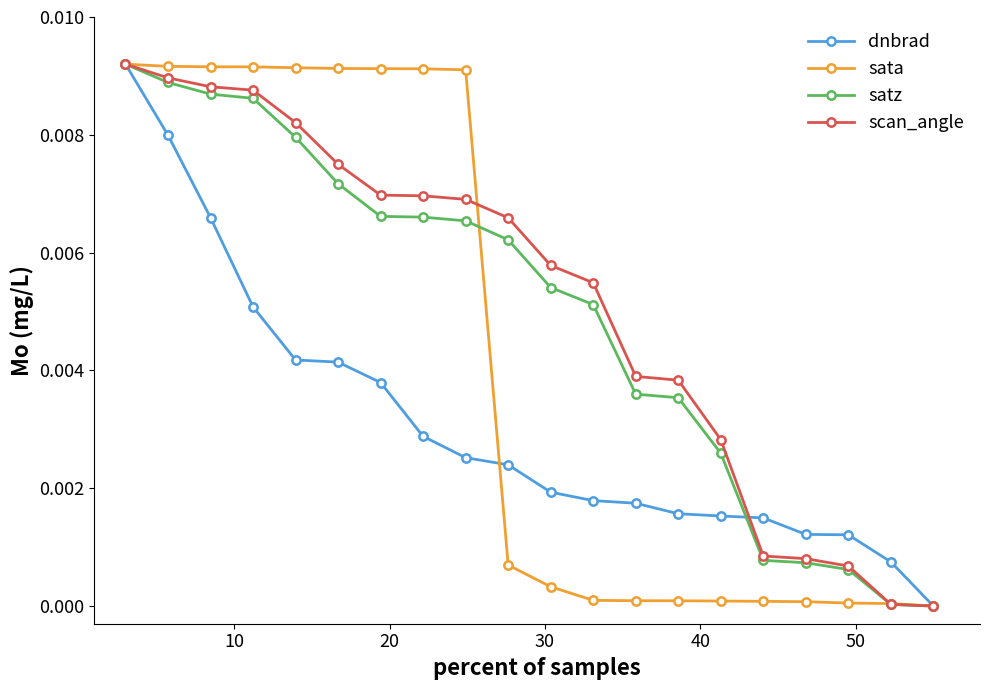

True or false: dnbrad has more than 1 points higher than both neighbors.

False